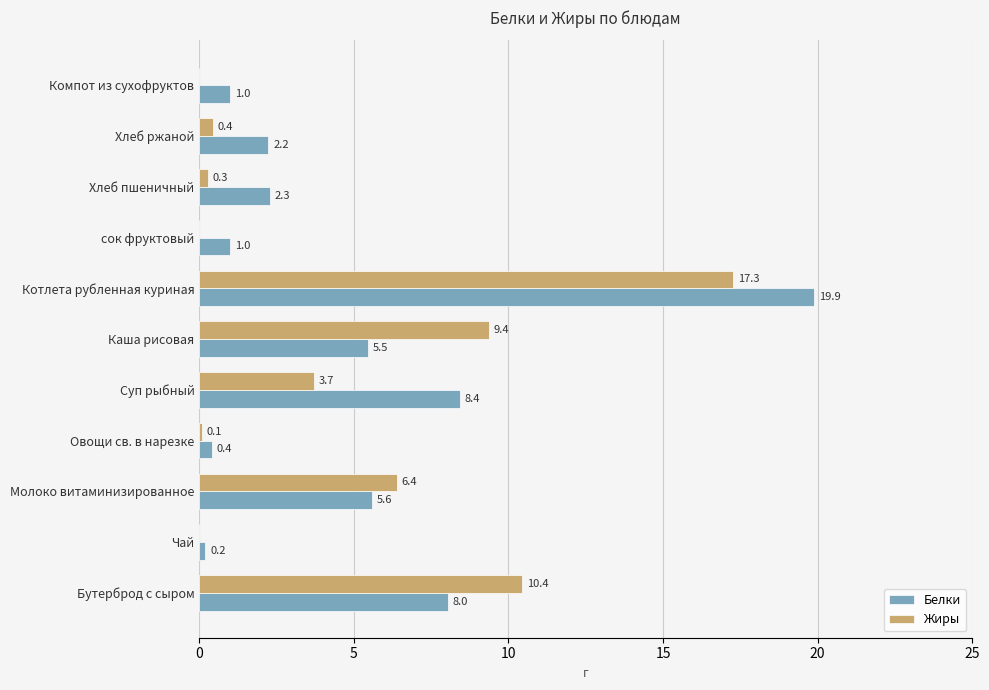

What is the maximum value for Жиры?

17.3